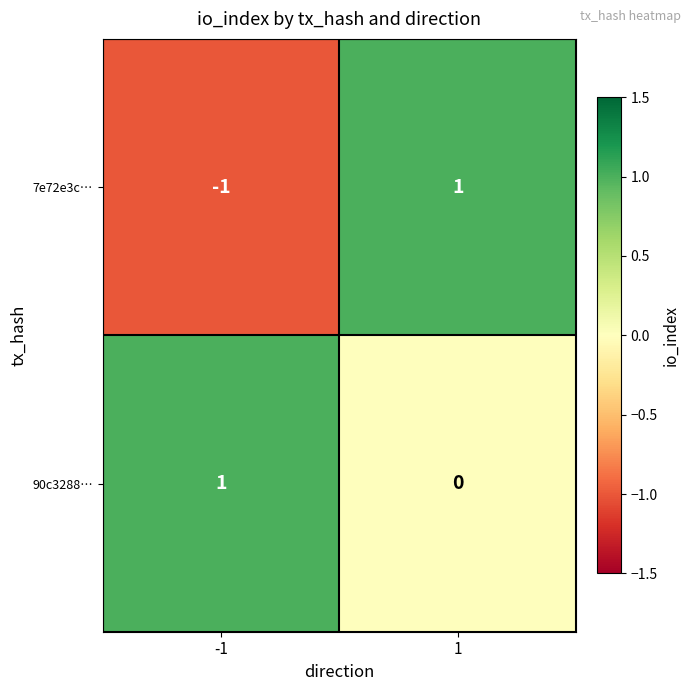

Is the value of 90c3288… at 1 greater than the value of 7e72e3c… at -1?

Yes